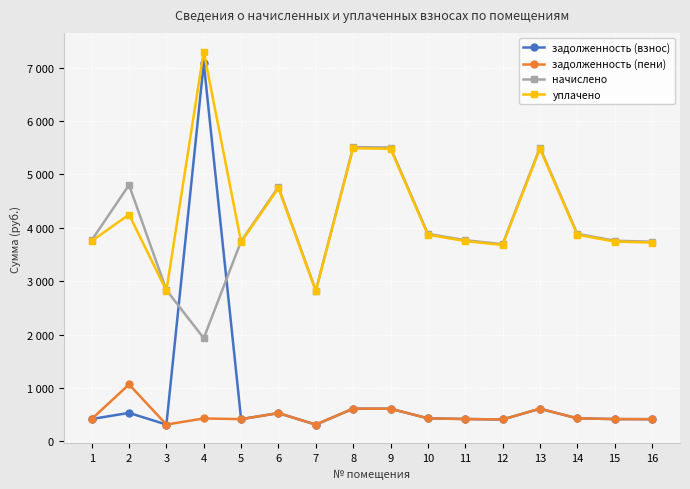

True or false: начислено and уплачено cross at least once.

True